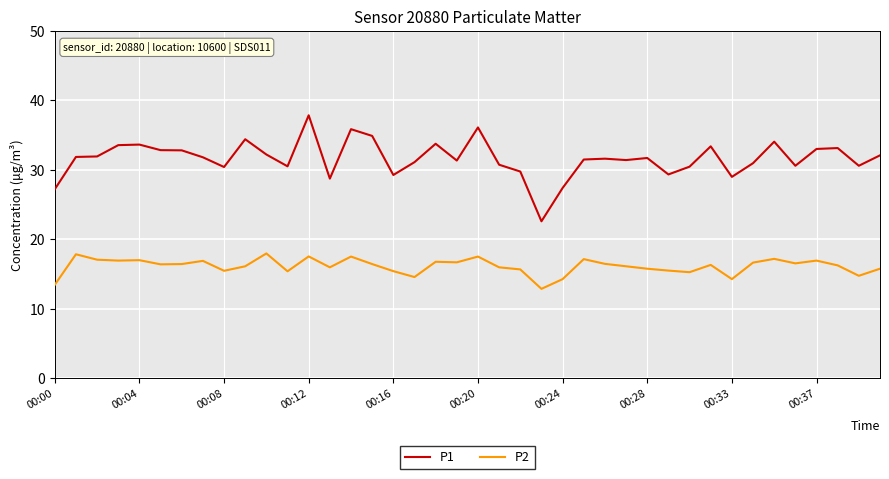

How many series are shown in this chart?

2